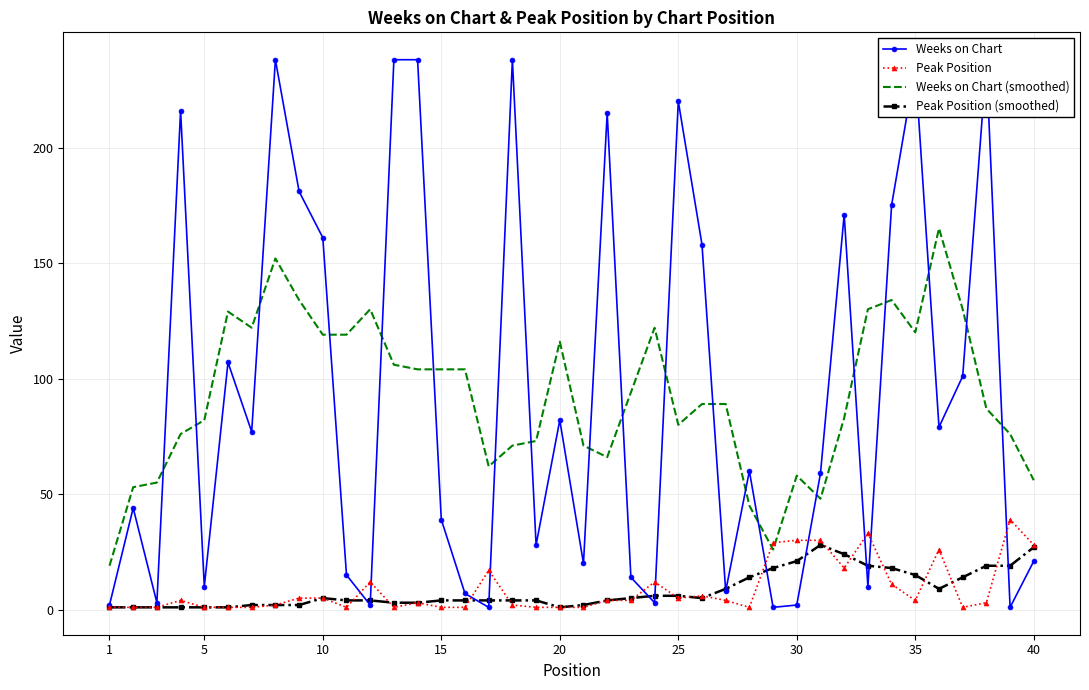

What is the maximum value shown in the chart?

238